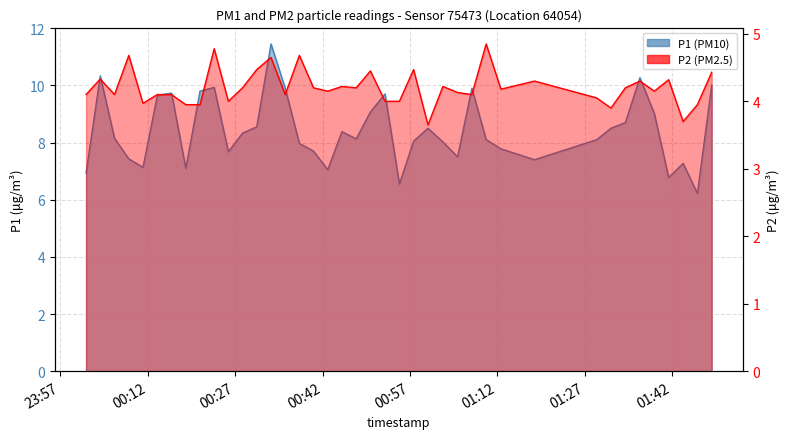

Which series has the largest total across all categories?

P1